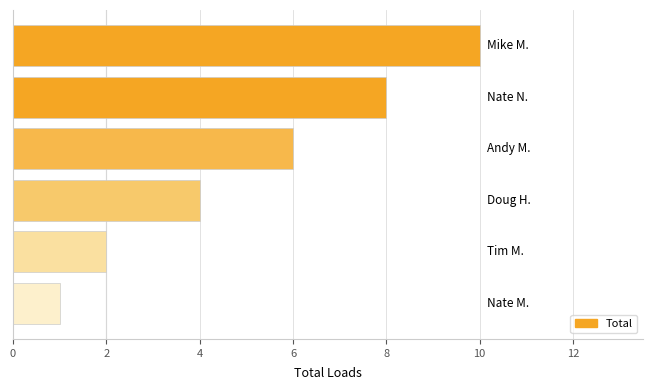

Reading bottom to top, list all the values displayed in this chart.

1	2	4	6	8	10